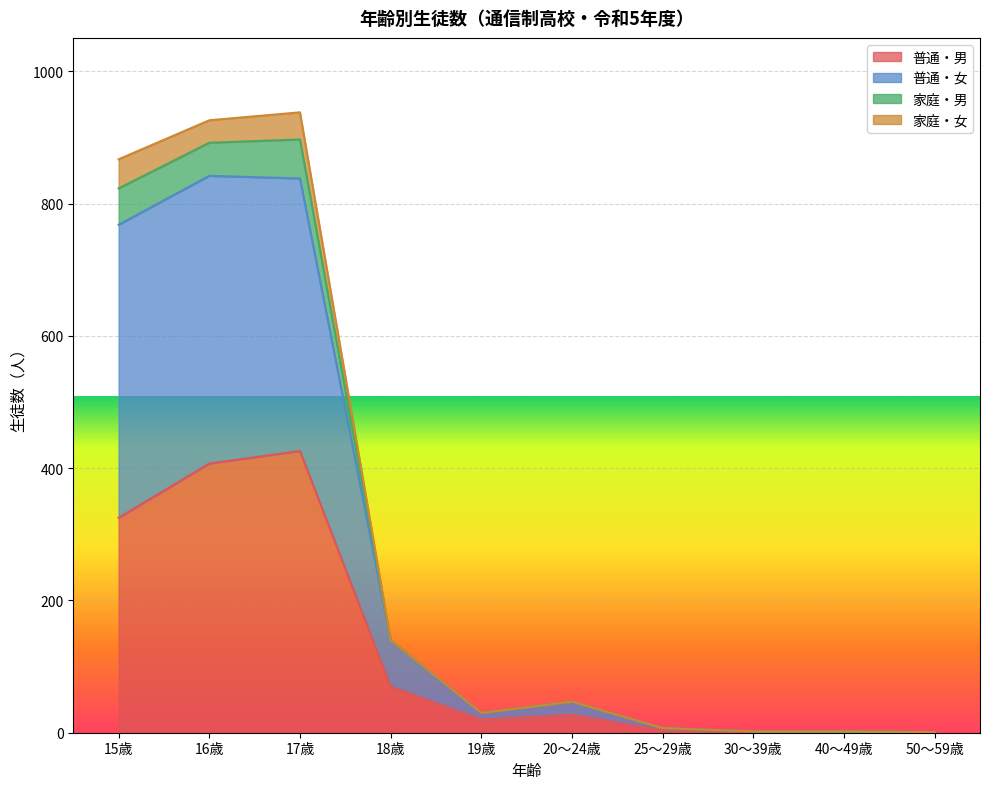

Which series has the largest total across all categories?

普通・女